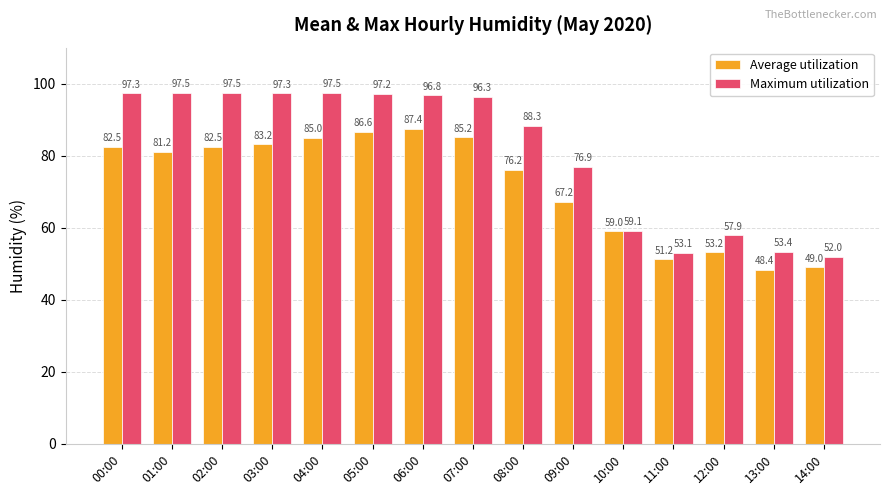

Rank the series by their maximum value, from lowest to highest.

Average utilization, Maximum utilization